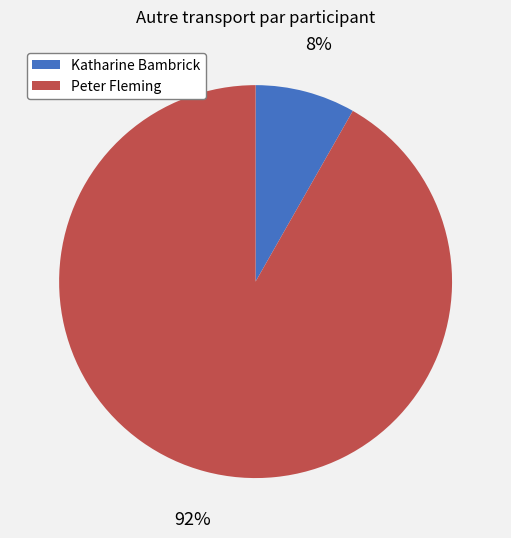

To the nearest percent, what percentage of the pie is Peter Fleming?

92%